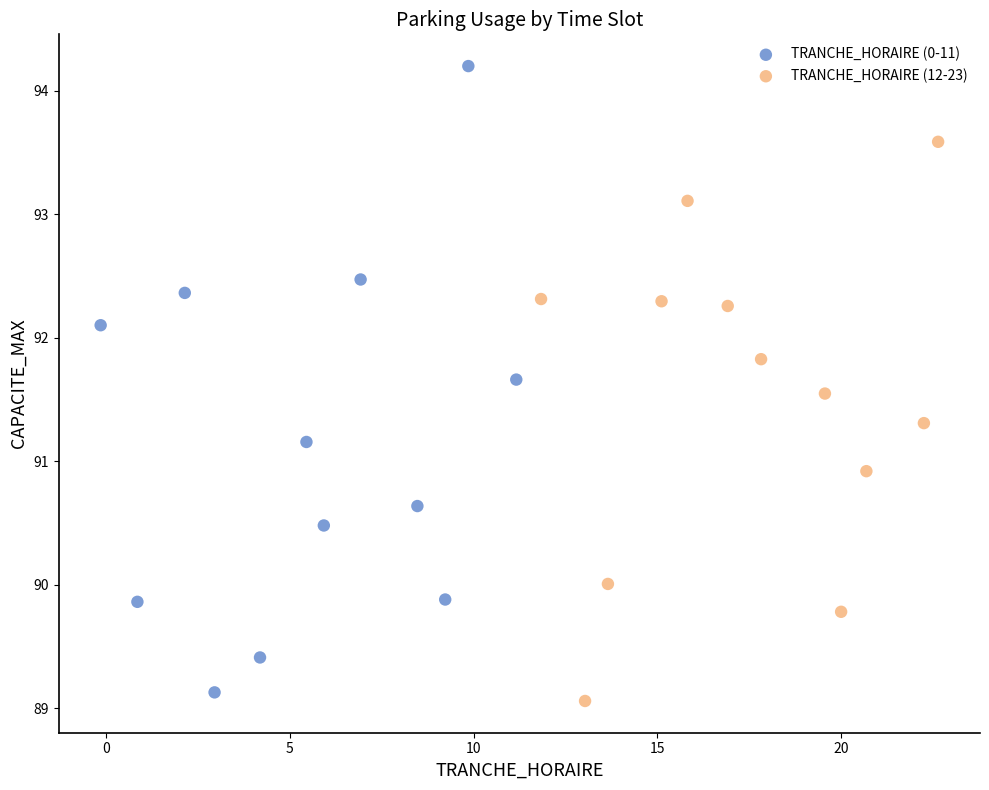

Which series contains the highest Y value?

TRANCHE_HORAIRE (0-11)